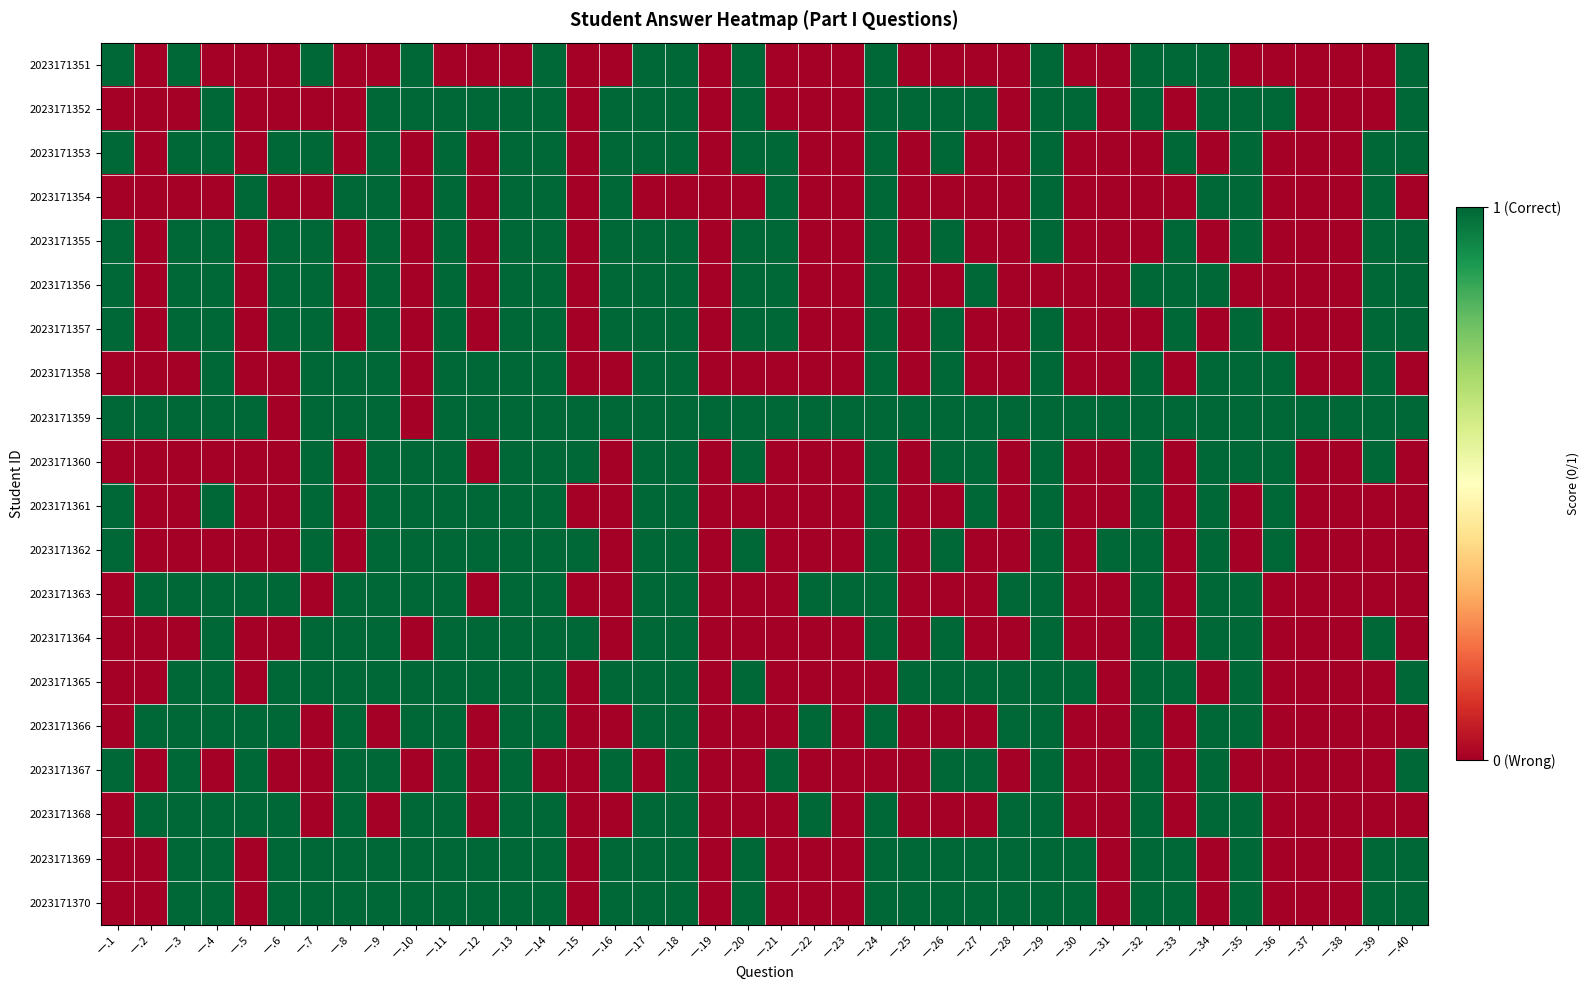

Reading left to right, what are all the values shown in this chart?

2023171351: 一.1=1	一.2=0	一.3=1	一.4=0	一.5=0	一.6=0	一.7=1	一.8=0	一.9=0	一.10=1	一.11=0	一.12=0	一.13=0	一.14=1	一.15=0	一.16=0	一.17=1	一.18=1	一.19=0	一.20=1	一.21=0	一.22=0	一.23=0	一.24=1	一.25=0	一.26=0	一.27=0	一.28=0	一.29=1	一.30=0	一.31=0	一.32=1	一.33=1	一.34=1	一.35=0	一.36=0	一.37=0	一.38=0	一.39=0	一.40=1
2023171352: 一.1=0	一.2=0	一.3=0	一.4=1	一.5=0	一.6=0	一.7=0	一.8=0	一.9=1	一.10=1	一.11=1	一.12=1	一.13=1	一.14=1	一.15=0	一.16=1	一.17=1	一.18=1	一.19=0	一.20=1	一.21=0	一.22=0	一.23=0	一.24=1	一.25=1	一.26=1	一.27=1	一.28=0	一.29=1	一.30=1	一.31=0	一.32=1	一.33=0	一.34=1	一.35=1	一.36=1	一.37=0	一.38=0	一.39=0	一.40=1
2023171353: 一.1=1	一.2=0	一.3=1	一.4=1	一.5=0	一.6=1	一.7=1	一.8=0	一.9=1	一.10=0	一.11=1	一.12=0	一.13=1	一.14=1	一.15=0	一.16=1	一.17=1	一.18=1	一.19=0	一.20=1	一.21=1	一.22=0	一.23=0	一.24=1	一.25=0	一.26=1	一.27=0	一.28=0	一.29=1	一.30=0	一.31=0	一.32=0	一.33=1	一.34=0	一.35=1	一.36=0	一.37=0	一.38=0	一.39=1	一.40=1
2023171354: 一.1=0	一.2=0	一.3=0	一.4=0	一.5=1	一.6=0	一.7=0	一.8=1	一.9=1	一.10=0	一.11=1	一.12=0	一.13=1	一.14=1	一.15=0	一.16=1	一.17=0	一.18=0	一.19=0	一.20=0	一.21=1	一.22=0	一.23=0	一.24=1	一.25=0	一.26=0	一.27=0	一.28=0	一.29=1	一.30=0	一.31=0	一.32=0	一.33=0	一.34=1	一.35=1	一.36=0	一.37=0	一.38=0	一.39=1	一.40=0
2023171355: 一.1=1	一.2=0	一.3=1	一.4=1	一.5=0	一.6=1	一.7=1	一.8=0	一.9=1	一.10=0	一.11=1	一.12=0	一.13=1	一.14=1	一.15=0	一.16=1	一.17=1	一.18=1	一.19=0	一.20=1	一.21=1	一.22=0	一.23=0	一.24=1	一.25=0	一.26=1	一.27=0	一.28=0	一.29=1	一.30=0	一.31=0	一.32=0	一.33=1	一.34=0	一.35=1	一.36=0	一.37=0	一.38=0	一.39=1	一.40=1
2023171356: 一.1=1	一.2=0	一.3=1	一.4=1	一.5=0	一.6=1	一.7=1	一.8=0	一.9=1	一.10=0	一.11=1	一.12=0	一.13=1	一.14=1	一.15=0	一.16=1	一.17=1	一.18=1	一.19=0	一.20=1	一.21=1	一.22=0	一.23=0	一.24=1	一.25=0	一.26=0	一.27=1	一.28=0	一.29=0	一.30=0	一.31=0	一.32=1	一.33=1	一.34=1	一.35=0	一.36=0	一.37=0	一.38=0	一.39=1	一.40=1
2023171357: 一.1=1	一.2=0	一.3=1	一.4=1	一.5=0	一.6=1	一.7=1	一.8=0	一.9=1	一.10=0	一.11=1	一.12=0	一.13=1	一.14=1	一.15=0	一.16=1	一.17=1	一.18=1	一.19=0	一.20=1	一.21=1	一.22=0	一.23=0	一.24=1	一.25=0	一.26=1	一.27=0	一.28=0	一.29=1	一.30=0	一.31=0	一.32=0	一.33=1	一.34=0	一.35=1	一.36=0	一.37=0	一.38=0	一.39=1	一.40=1
2023171358: 一.1=0	一.2=0	一.3=0	一.4=1	一.5=0	一.6=0	一.7=1	一.8=1	一.9=1	一.10=0	一.11=1	一.12=1	一.13=1	一.14=1	一.15=0	一.16=0	一.17=1	一.18=1	一.19=0	一.20=0	一.21=0	一.22=0	一.23=0	一.24=1	一.25=0	一.26=1	一.27=0	一.28=0	一.29=1	一.30=0	一.31=0	一.32=1	一.33=0	一.34=1	一.35=1	一.36=1	一.37=0	一.38=0	一.39=1	一.40=0
2023171359: 一.1=1	一.2=1	一.3=1	一.4=1	一.5=1	一.6=0	一.7=1	一.8=1	一.9=1	一.10=0	一.11=1	一.12=1	一.13=1	一.14=1	一.15=1	一.16=1	一.17=1	一.18=1	一.19=1	一.20=1	一.21=1	一.22=1	一.23=1	一.24=1	一.25=1	一.26=1	一.27=1	一.28=1	一.29=1	一.30=1	一.31=1	一.32=1	一.33=1	一.34=1	一.35=1	一.36=1	一.37=1	一.38=1	一.39=1	一.40=1
2023171360: 一.1=0	一.2=0	一.3=0	一.4=0	一.5=0	一.6=0	一.7=1	一.8=0	一.9=1	一.10=1	一.11=1	一.12=0	一.13=1	一.14=1	一.15=1	一.16=0	一.17=1	一.18=1	一.19=0	一.20=1	一.21=0	一.22=0	一.23=0	一.24=1	一.25=0	一.26=1	一.27=1	一.28=0	一.29=1	一.30=0	一.31=0	一.32=1	一.33=0	一.34=1	一.35=1	一.36=1	一.37=0	一.38=0	一.39=1	一.40=0
2023171361: 一.1=1	一.2=0	一.3=0	一.4=1	一.5=0	一.6=0	一.7=1	一.8=0	一.9=1	一.10=1	一.11=1	一.12=1	一.13=1	一.14=1	一.15=0	一.16=0	一.17=1	一.18=1	一.19=0	一.20=0	一.21=0	一.22=0	一.23=0	一.24=1	一.25=0	一.26=0	一.27=1	一.28=0	一.29=1	一.30=0	一.31=0	一.32=1	一.33=0	一.34=1	一.35=0	一.36=1	一.37=0	一.38=0	一.39=0	一.40=0
2023171362: 一.1=1	一.2=0	一.3=0	一.4=0	一.5=0	一.6=0	一.7=1	一.8=0	一.9=1	一.10=1	一.11=1	一.12=1	一.13=1	一.14=1	一.15=1	一.16=0	一.17=1	一.18=1	一.19=0	一.20=1	一.21=0	一.22=0	一.23=0	一.24=1	一.25=0	一.26=1	一.27=0	一.28=0	一.29=1	一.30=0	一.31=1	一.32=1	一.33=0	一.34=1	一.35=0	一.36=1	一.37=0	一.38=0	一.39=0	一.40=0
2023171363: 一.1=0	一.2=1	一.3=1	一.4=1	一.5=1	一.6=1	一.7=0	一.8=1	一.9=1	一.10=1	一.11=1	一.12=0	一.13=1	一.14=1	一.15=0	一.16=0	一.17=1	一.18=1	一.19=0	一.20=0	一.21=0	一.22=1	一.23=1	一.24=1	一.25=0	一.26=0	一.27=0	一.28=1	一.29=1	一.30=0	一.31=0	一.32=1	一.33=0	一.34=1	一.35=1	一.36=0	一.37=0	一.38=0	一.39=0	一.40=0
2023171364: 一.1=0	一.2=0	一.3=0	一.4=1	一.5=0	一.6=0	一.7=1	一.8=1	一.9=1	一.10=0	一.11=1	一.12=1	一.13=1	一.14=1	一.15=1	一.16=0	一.17=1	一.18=1	一.19=0	一.20=0	一.21=0	一.22=0	一.23=0	一.24=1	一.25=0	一.26=1	一.27=0	一.28=0	一.29=1	一.30=0	一.31=0	一.32=1	一.33=0	一.34=1	一.35=1	一.36=0	一.37=0	一.38=0	一.39=1	一.40=0
2023171365: 一.1=0	一.2=0	一.3=1	一.4=1	一.5=0	一.6=1	一.7=1	一.8=1	一.9=1	一.10=1	一.11=1	一.12=1	一.13=1	一.14=1	一.15=0	一.16=1	一.17=1	一.18=1	一.19=0	一.20=1	一.21=0	一.22=0	一.23=0	一.24=0	一.25=1	一.26=1	一.27=1	一.28=1	一.29=1	一.30=1	一.31=0	一.32=1	一.33=1	一.34=0	一.35=1	一.36=0	一.37=0	一.38=0	一.39=0	一.40=1
2023171366: 一.1=0	一.2=1	一.3=1	一.4=1	一.5=1	一.6=1	一.7=0	一.8=1	一.9=0	一.10=1	一.11=1	一.12=0	一.13=1	一.14=1	一.15=0	一.16=0	一.17=1	一.18=1	一.19=0	一.20=0	一.21=0	一.22=1	一.23=0	一.24=1	一.25=0	一.26=0	一.27=0	一.28=1	一.29=1	一.30=0	一.31=0	一.32=1	一.33=0	一.34=1	一.35=1	一.36=0	一.37=0	一.38=0	一.39=0	一.40=0
2023171367: 一.1=1	一.2=0	一.3=1	一.4=0	一.5=1	一.6=0	一.7=0	一.8=1	一.9=1	一.10=0	一.11=1	一.12=0	一.13=1	一.14=0	一.15=0	一.16=1	一.17=0	一.18=1	一.19=0	一.20=0	一.21=1	一.22=0	一.23=0	一.24=0	一.25=0	一.26=1	一.27=1	一.28=0	一.29=1	一.30=0	一.31=0	一.32=1	一.33=0	一.34=1	一.35=0	一.36=0	一.37=0	一.38=0	一.39=0	一.40=1
2023171368: 一.1=0	一.2=1	一.3=1	一.4=1	一.5=1	一.6=1	一.7=0	一.8=1	一.9=0	一.10=1	一.11=1	一.12=0	一.13=1	一.14=1	一.15=0	一.16=0	一.17=1	一.18=1	一.19=0	一.20=0	一.21=0	一.22=1	一.23=0	一.24=1	一.25=0	一.26=0	一.27=0	一.28=1	一.29=1	一.30=0	一.31=0	一.32=1	一.33=0	一.34=1	一.35=1	一.36=0	一.37=0	一.38=0	一.39=0	一.40=0
2023171369: 一.1=0	一.2=0	一.3=1	一.4=1	一.5=0	一.6=1	一.7=1	一.8=1	一.9=1	一.10=1	一.11=1	一.12=1	一.13=1	一.14=1	一.15=0	一.16=1	一.17=1	一.18=1	一.19=0	一.20=1	一.21=0	一.22=0	一.23=0	一.24=1	一.25=1	一.26=1	一.27=1	一.28=1	一.29=1	一.30=1	一.31=0	一.32=1	一.33=1	一.34=0	一.35=1	一.36=0	一.37=0	一.38=0	一.39=1	一.40=1
2023171370: 一.1=0	一.2=0	一.3=1	一.4=1	一.5=0	一.6=1	一.7=1	一.8=1	一.9=1	一.10=1	一.11=1	一.12=1	一.13=1	一.14=1	一.15=0	一.16=1	一.17=1	一.18=1	一.19=0	一.20=1	一.21=0	一.22=0	一.23=0	一.24=1	一.25=1	一.26=1	一.27=1	一.28=1	一.29=1	一.30=1	一.31=0	一.32=1	一.33=1	一.34=0	一.35=1	一.36=0	一.37=0	一.38=0	一.39=1	一.40=1